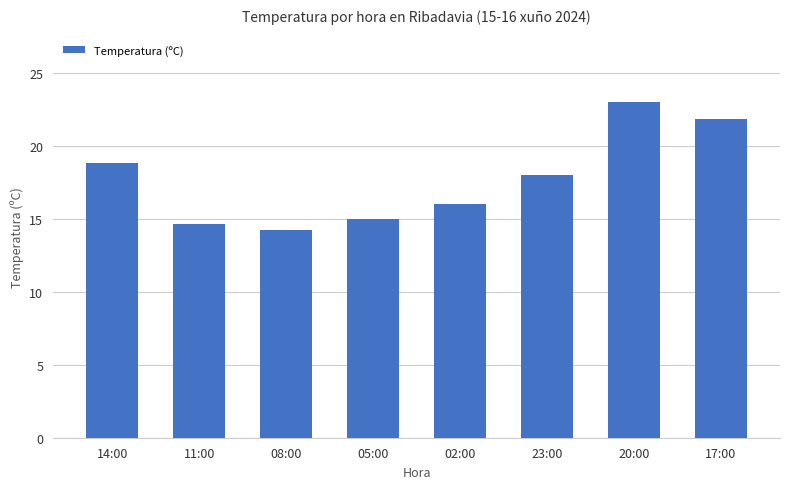

What is the difference between the maximum and minimum values?

8.8